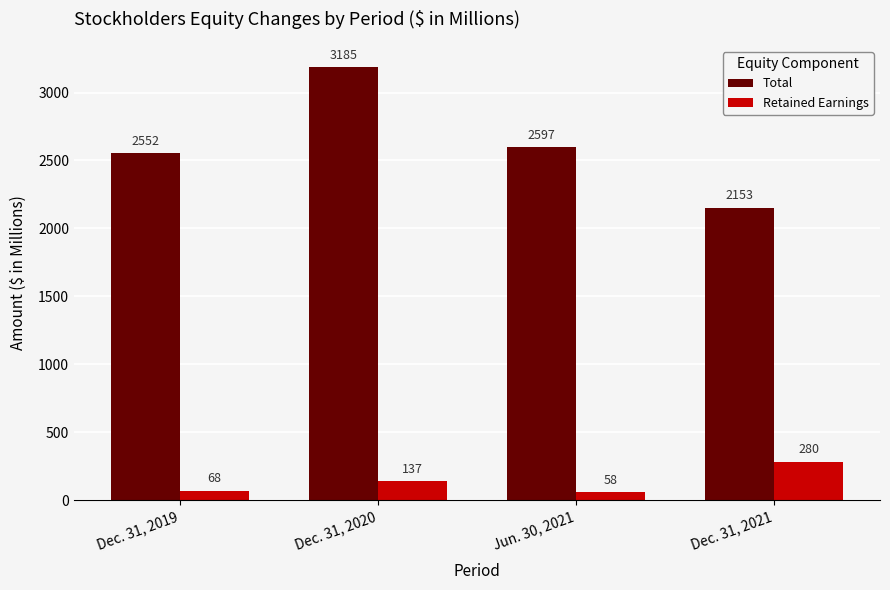

Rank the series at Dec. 31, 2020 from lowest to highest value.

Retained Earnings, Total